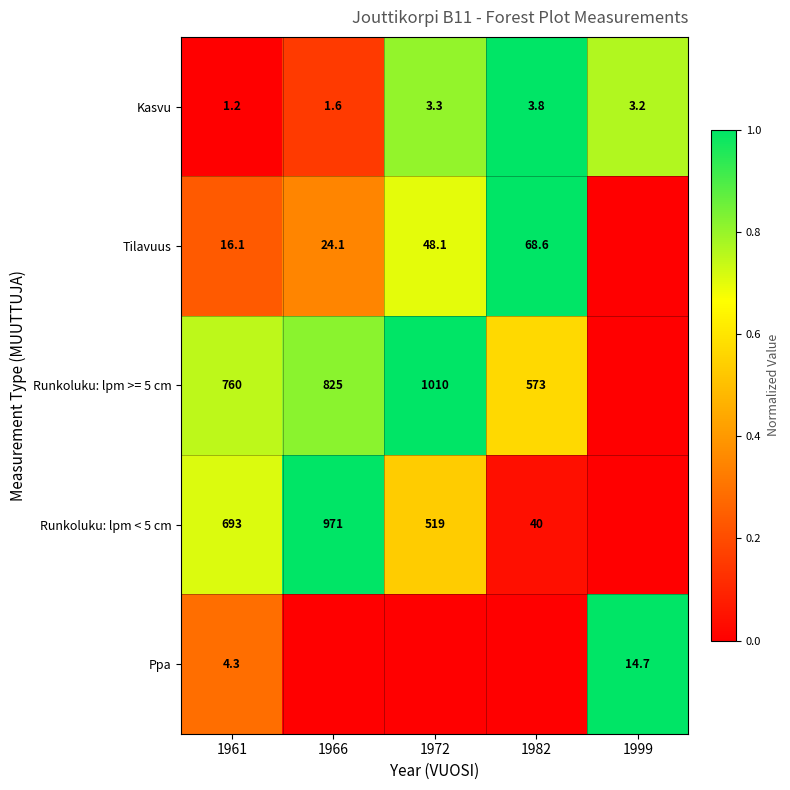

How many Kasvu values are between 0 and 1?

5